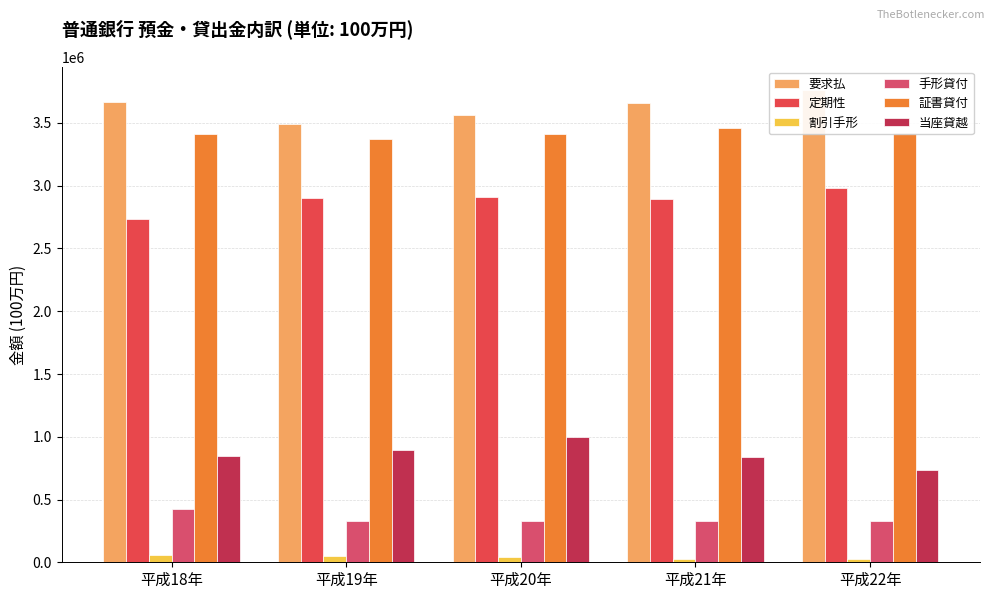

At how many categories does at least one series exceed 2720134?

5